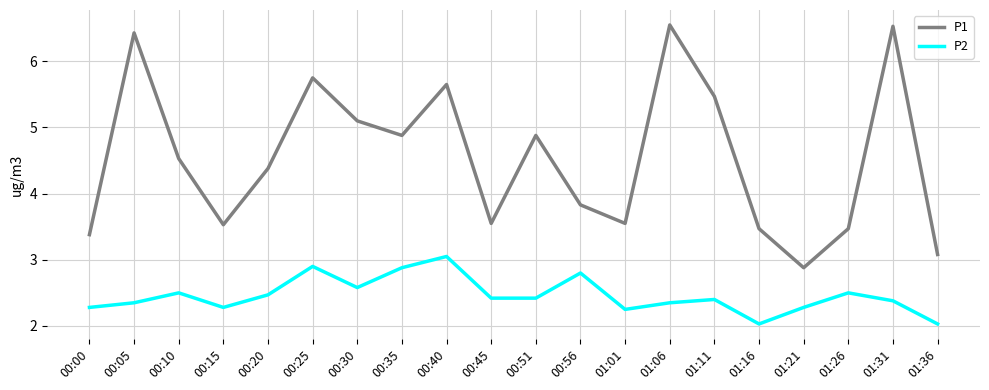

Does the chart display data point markers on the line(s)?

No